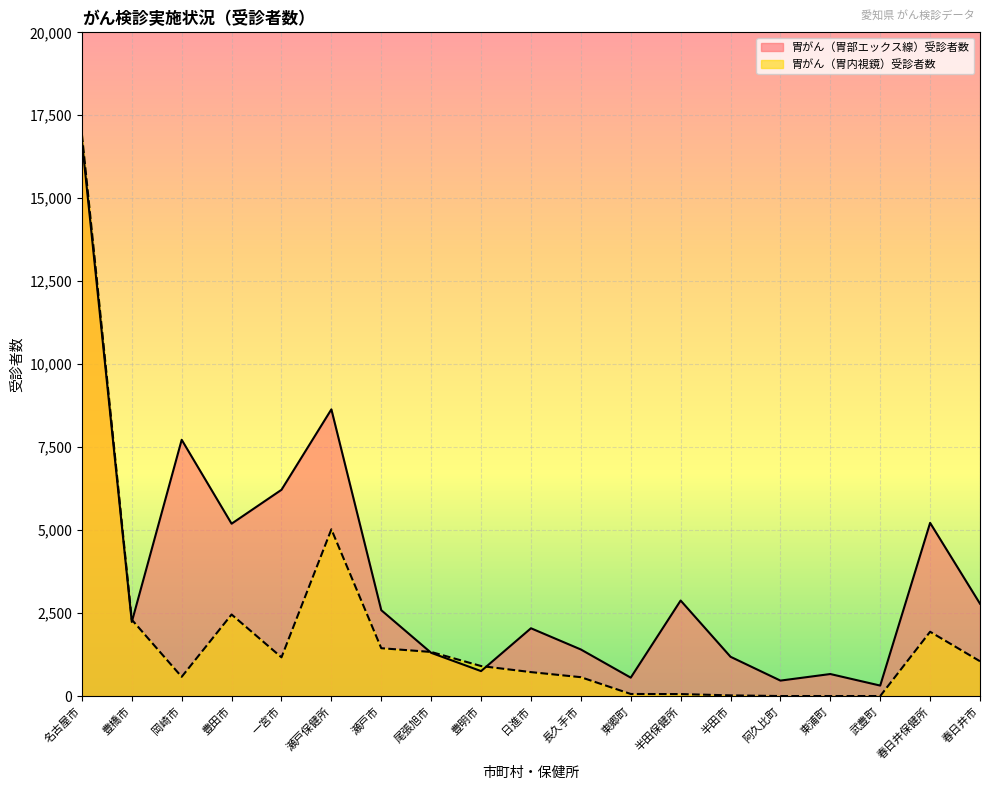

Reading left to right, extract all data points from this chart.

胃がん（胃部エックス線）受診者数: 名古屋市=16738	豊橋市=2232	岡崎市=7722	豊田市=5193	一宮市=6215	瀬戸保健所=8639	瀬戸市=2587	尾張旭市=1302	豊明市=751	日進市=2042	長久手市=1403	東郷町=554	半田保健所=2878	半田市=1183	阿久比町=465	東浦町=663	武豊町=315	春日井保健所=5218	春日井市=2782
胃がん（胃内視鏡）受診者数: 名古屋市=16925	豊橋市=2301	岡崎市=579	豊田市=2457	一宮市=1166	瀬戸保健所=5024	瀬戸市=1441	尾張旭市=1328	豊明市=904	日進市=721	長久手市=568	東郷町=62	半田保健所=59	半田市=20	阿久比町=0	東浦町=0	武豊町=0	春日井保健所=1937	春日井市=1048